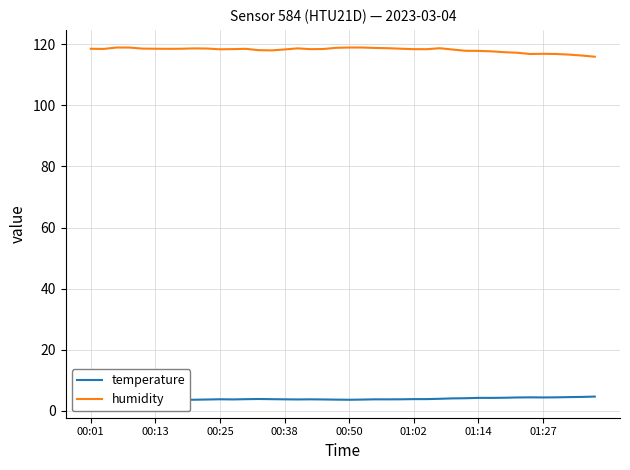

Read the humidity value at 23.

118.8